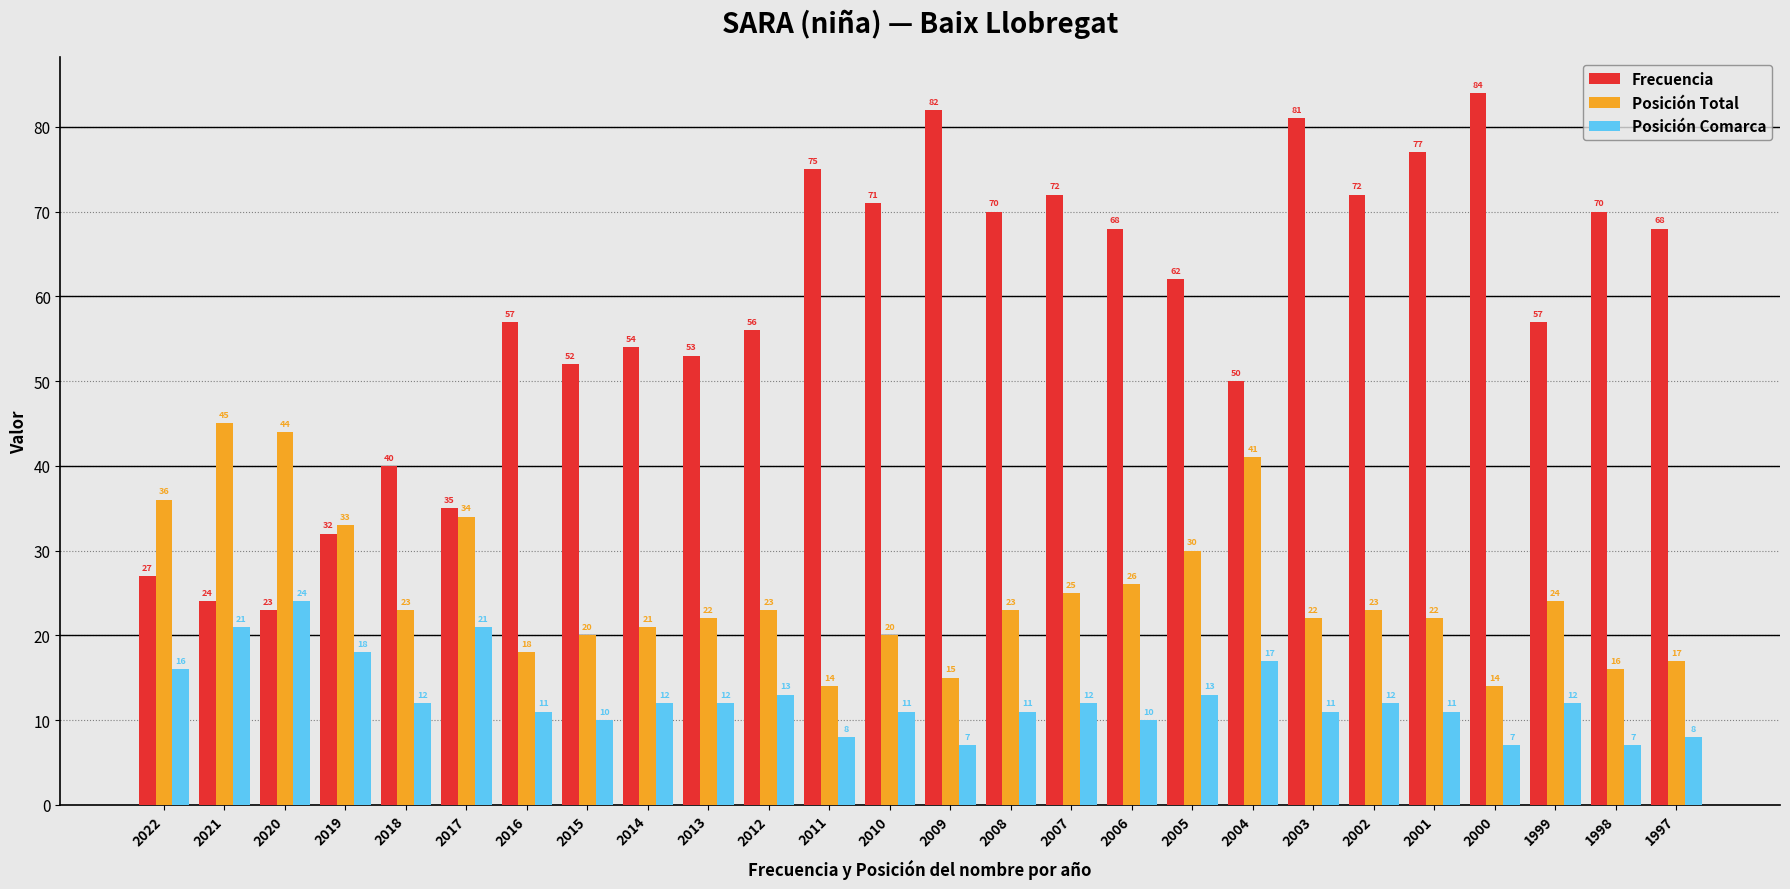

The value of Posición Comarca at 2004 is 4. True or false?

False